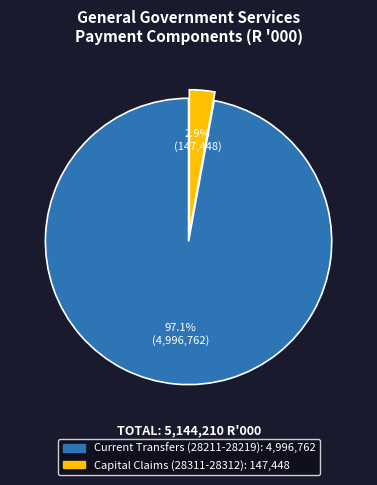

Is there a majority slice in this chart?

Yes